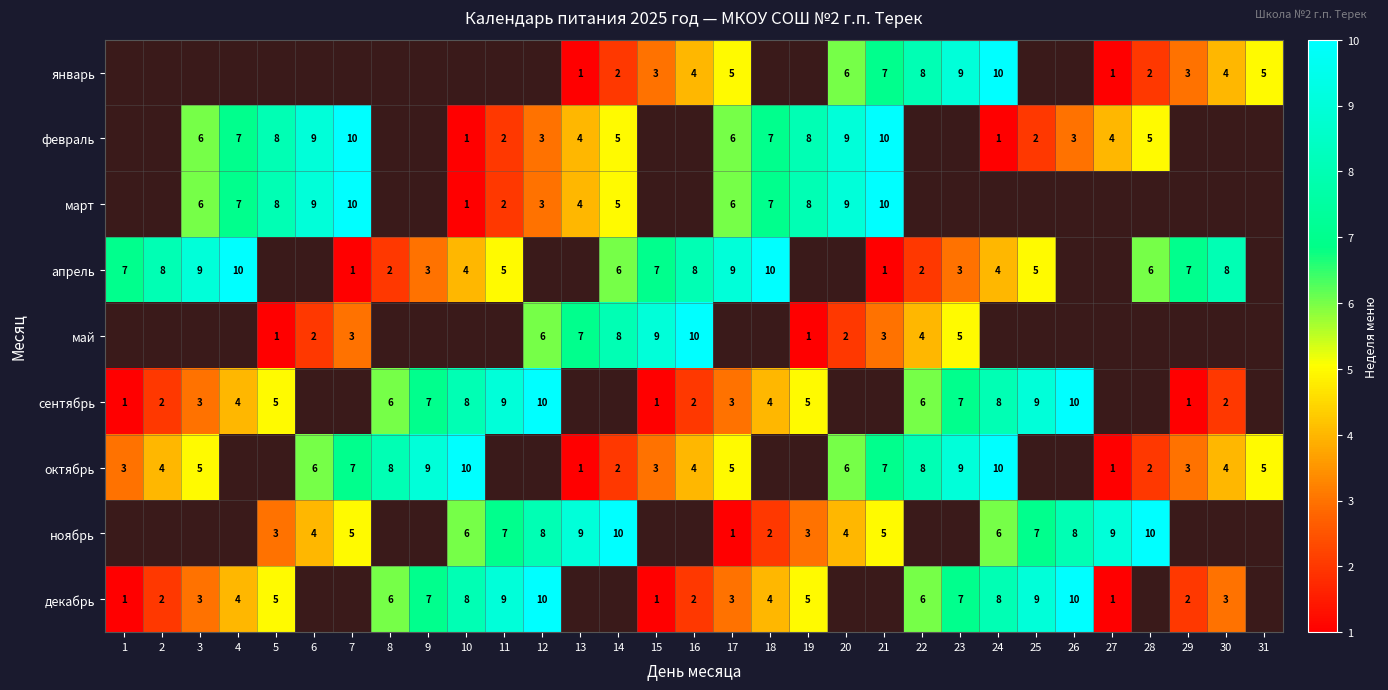

What is the difference between the март values at 10 and 13?

3